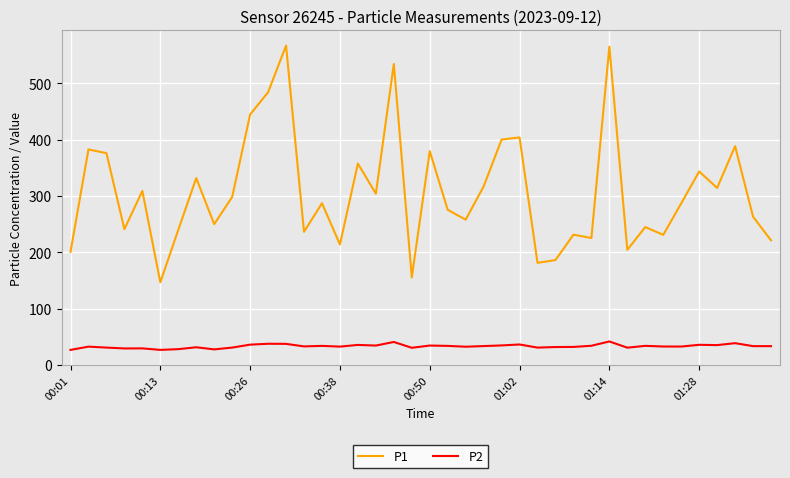

True or false: P1 and P2 intersect in this chart.

False